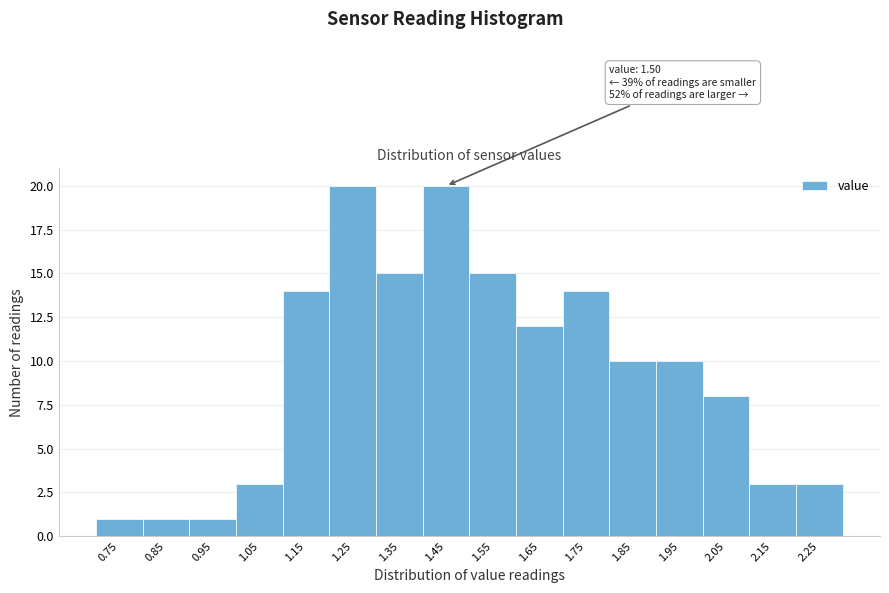

Reading right to left, extract all data points from this chart.

3	3	8	10	10	14	12	15	20	15	20	14	3	1	1	1